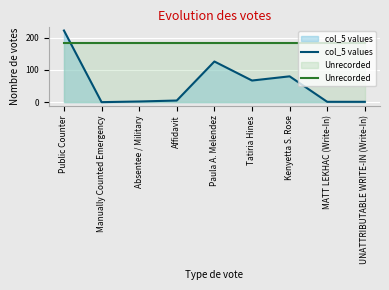

Which series has the largest total across all categories?

Unrecorded